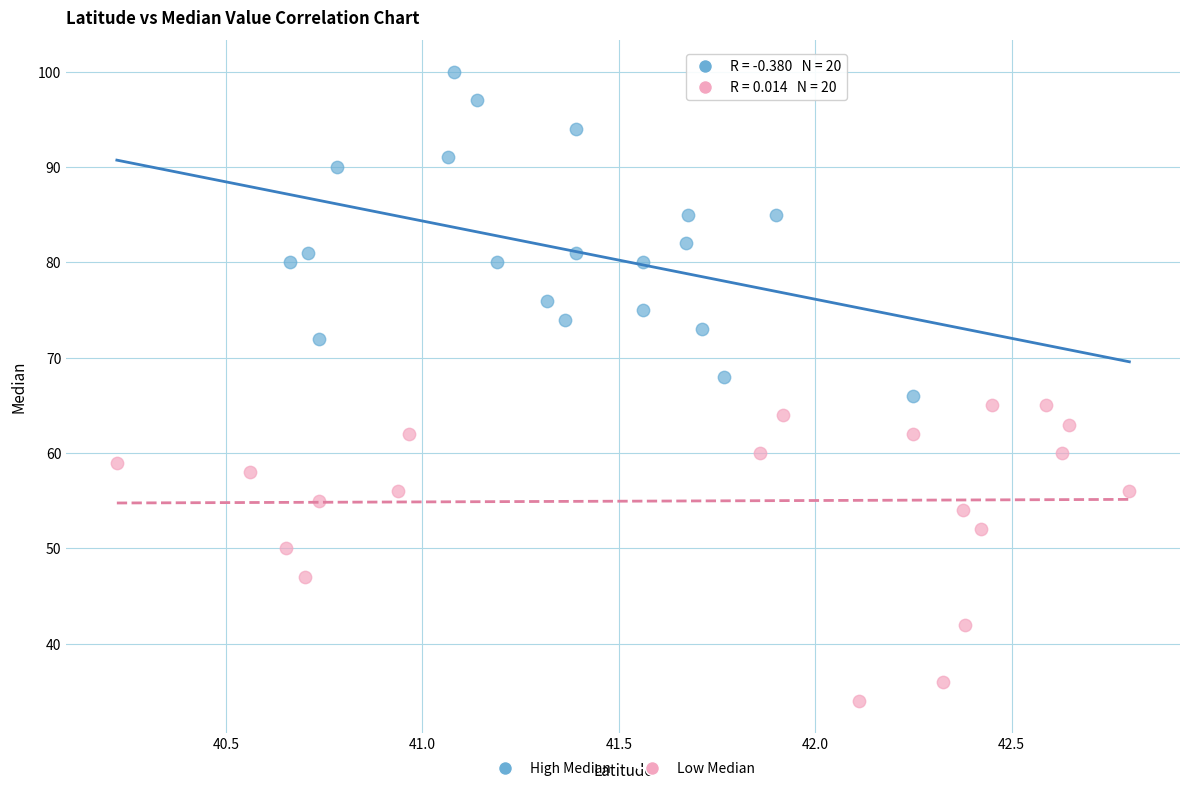

Which series contains the highest Y value?

High Median